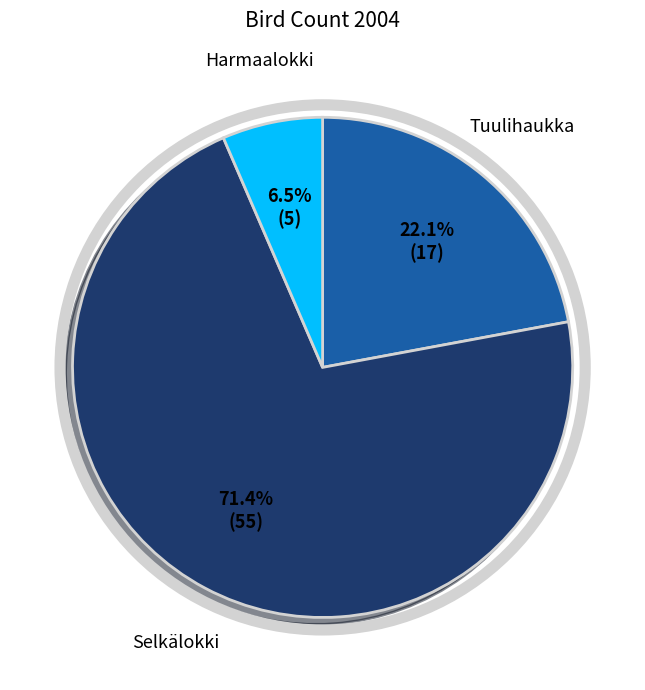

Is there a majority slice in this chart?

Yes